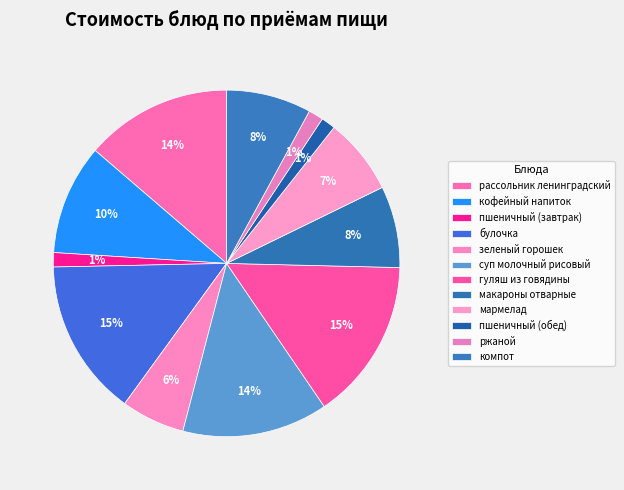

Count the number of slices in the pie.

12